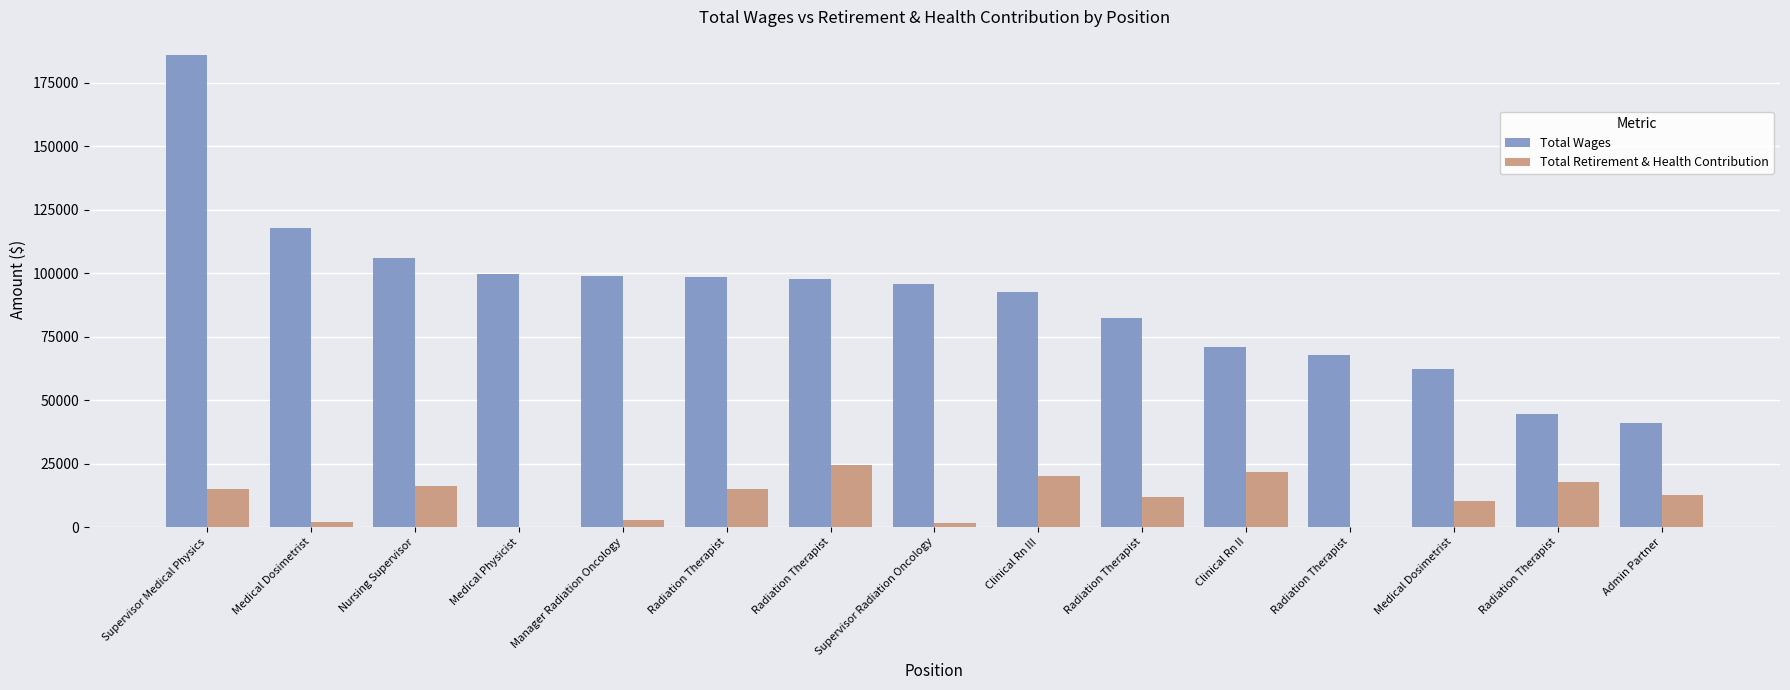

Are the bars horizontal?

No